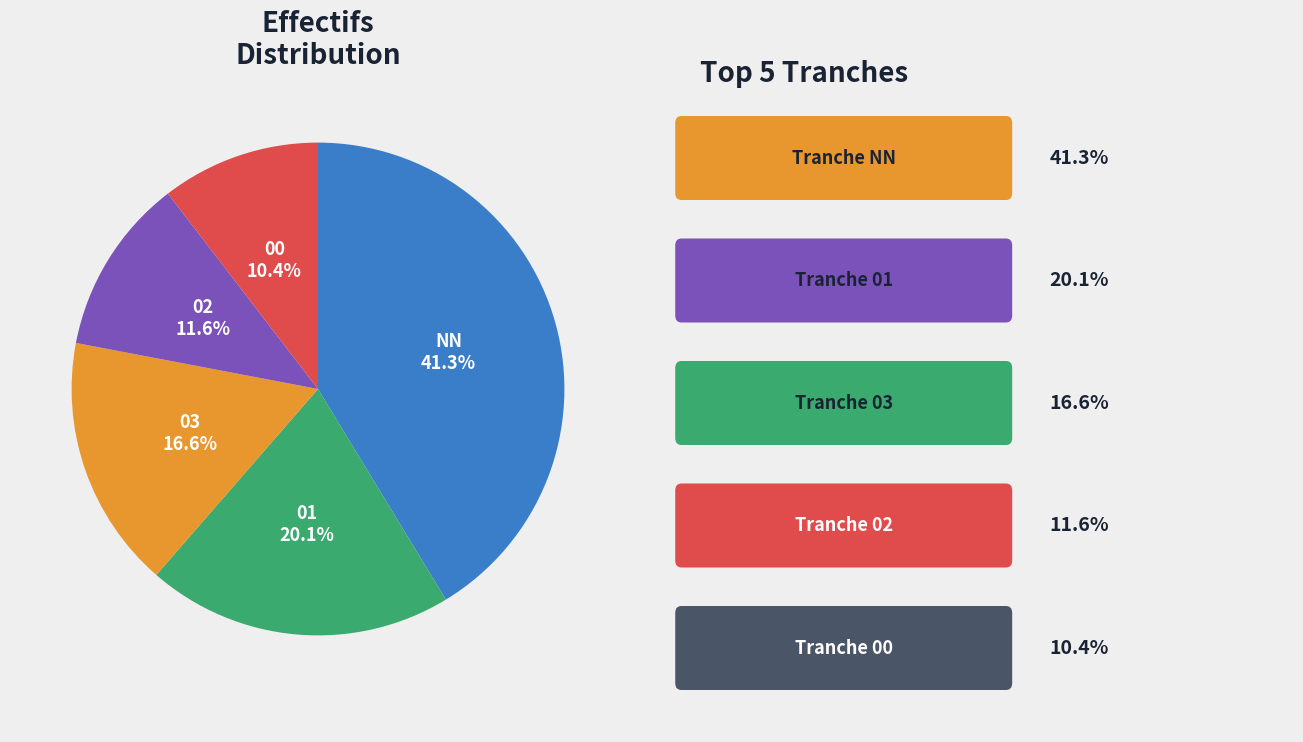

To the nearest percent, what is the average slice percentage?

20%